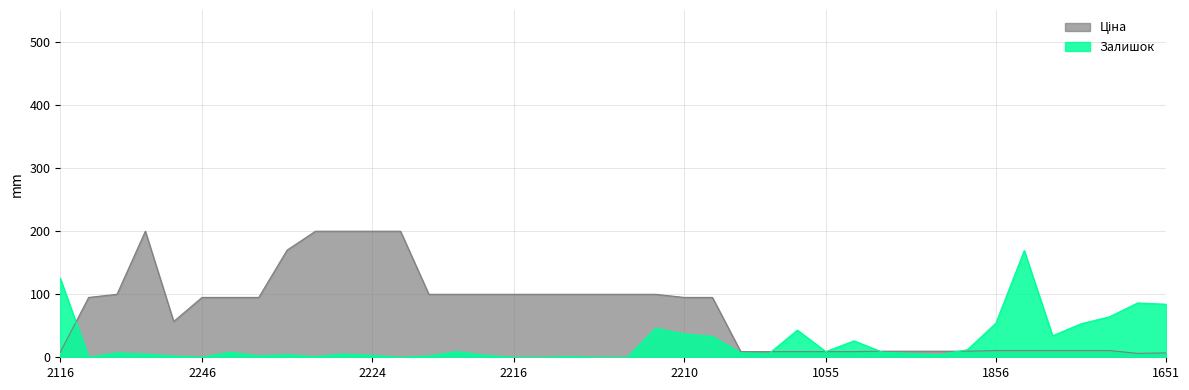

What is the maximum value shown in the chart?

199.6